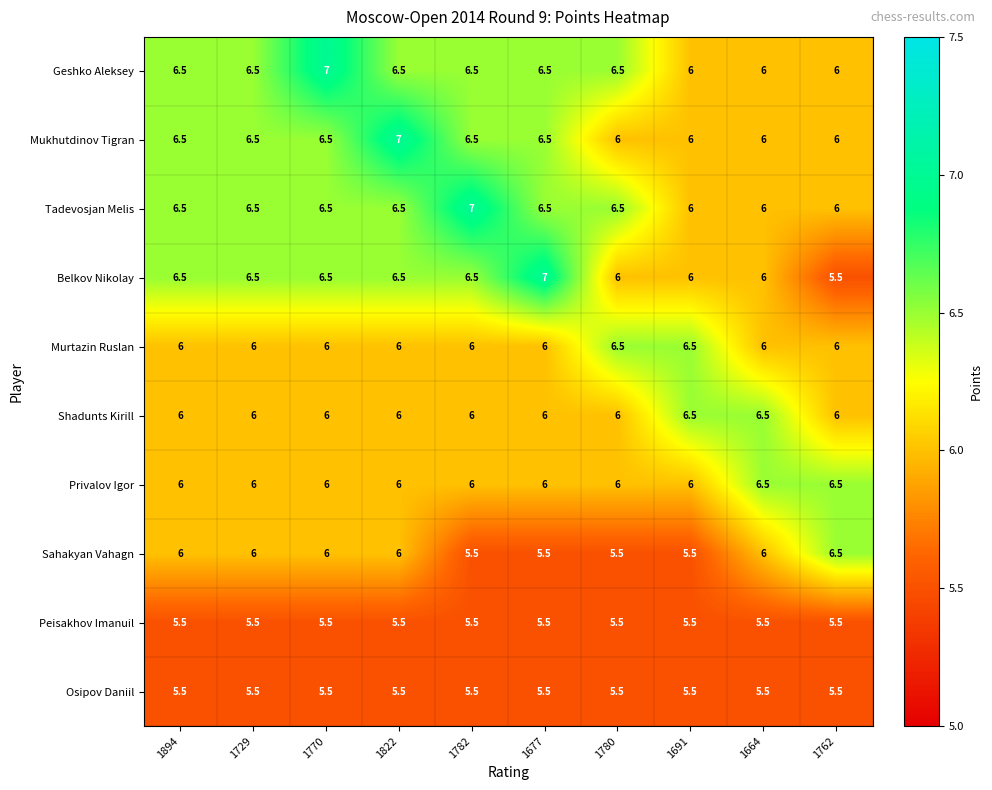

What is the difference between the maximum and minimum values in the Shadunts Kirill series?

0.5